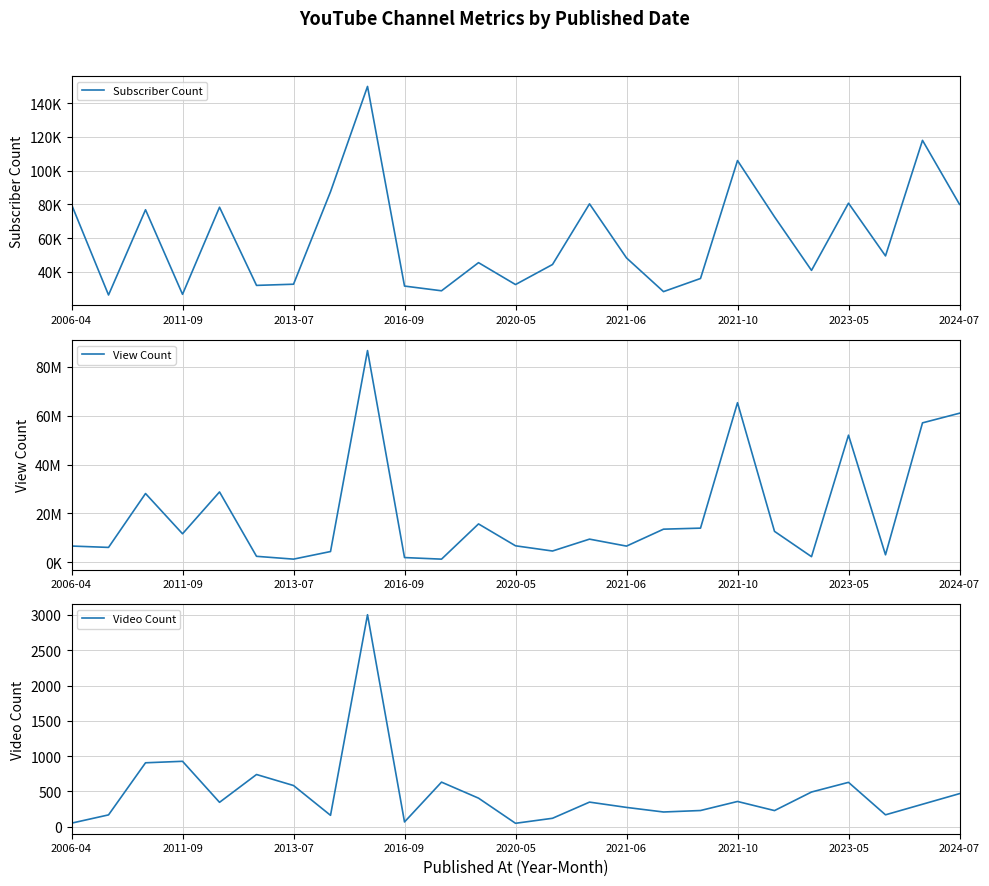

Does the chart have visible grid lines?

Yes